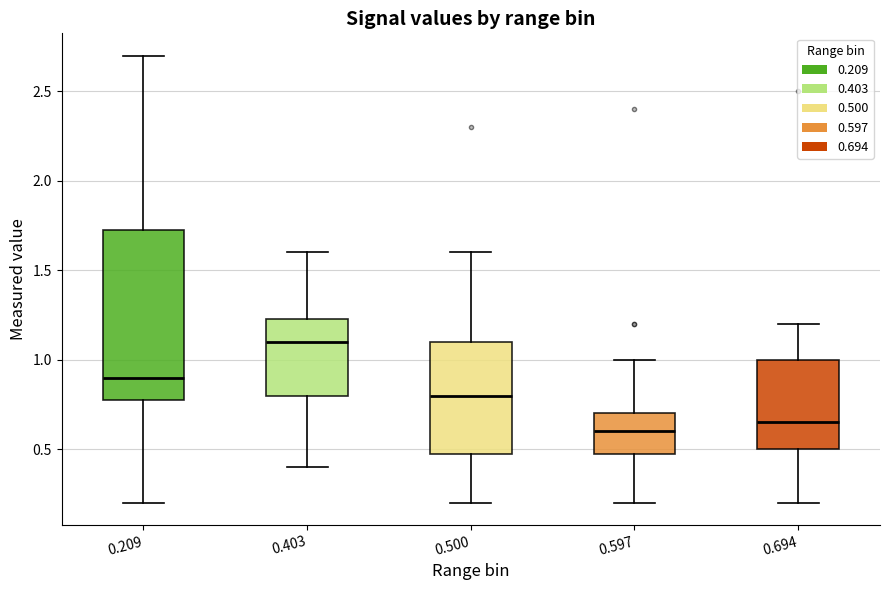

Which box is the tallest, from its lower edge to its upper edge?

0.209